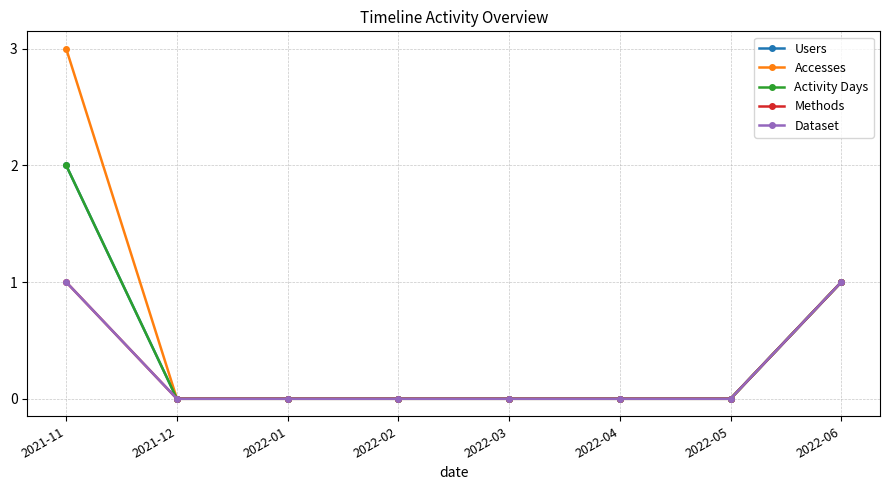

Which series has the widest spread of values?

Accesses